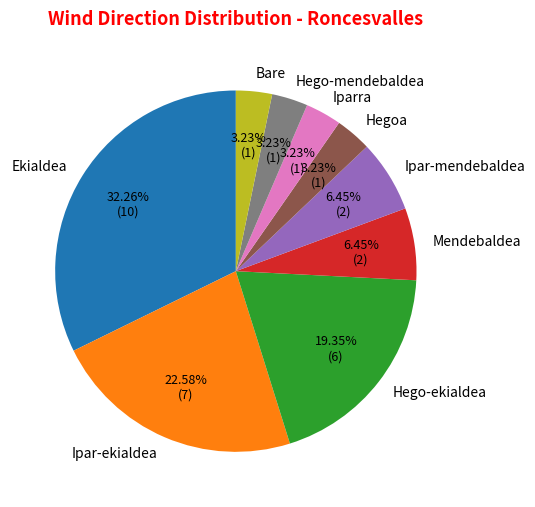

To the nearest percent, what is the difference between the largest and smallest slice percentages?

29%